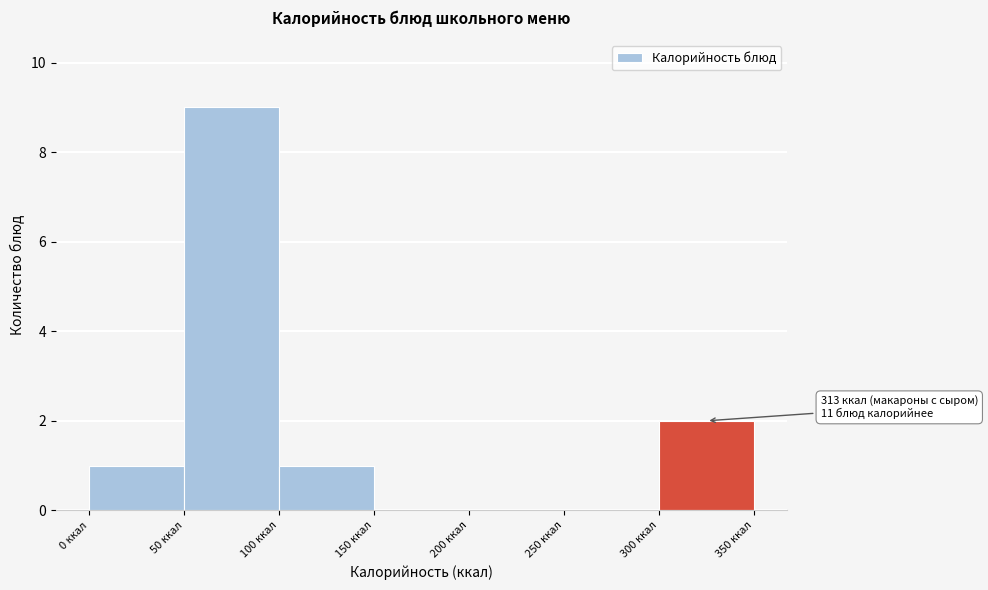

Which range on the x-axis has the tallest bar?

50 to 100